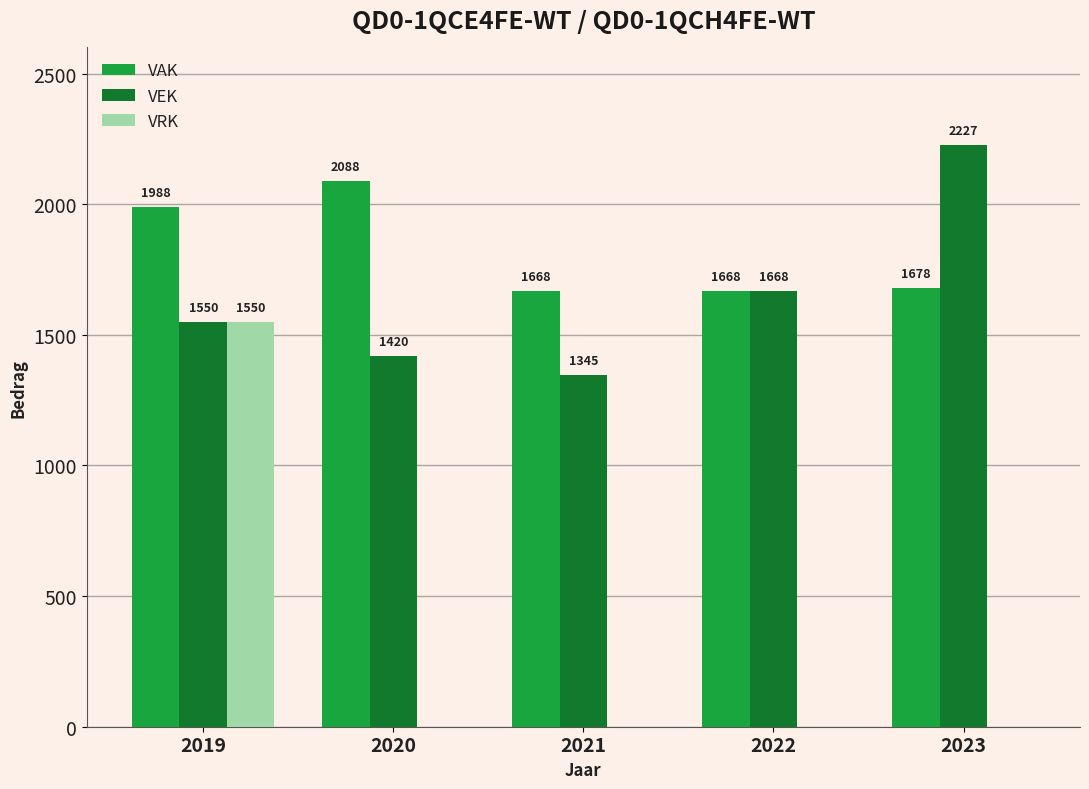

What is the greatest value displayed?

2227